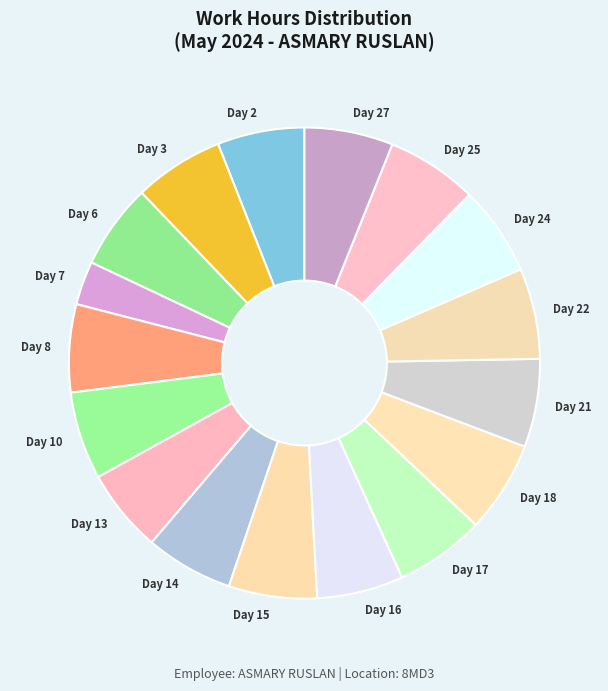

True or false: Day 2 accounts for 1% of the total.

False